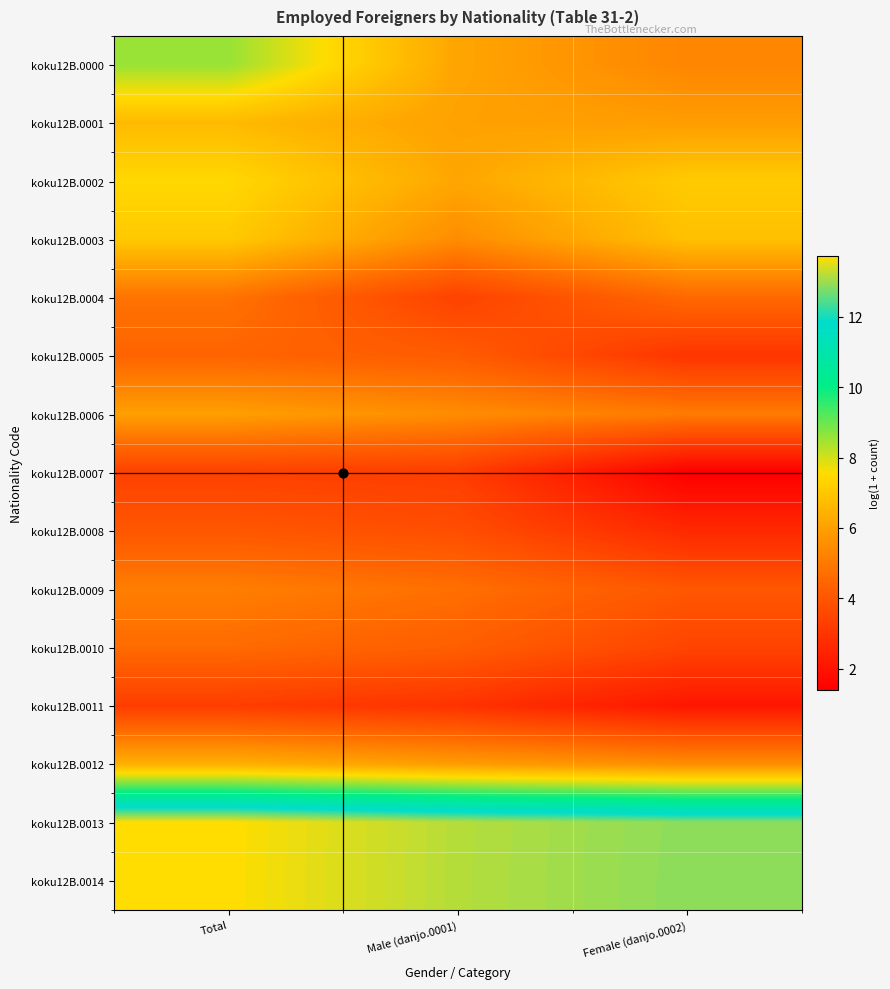

Reading right to left, list all the values displayed in this chart.

koku12B.0000: Female (danjo.0002)=5.3	Male (danjo.0001)=6.1	Total=8.6
koku12B.0001: Female (danjo.0002)=5.9	Male (danjo.0001)=6.0	Total=6.7
koku12B.0002: Female (danjo.0002)=7.1	Male (danjo.0001)=6.2	Total=7.4
koku12B.0003: Female (danjo.0002)=6.8	Male (danjo.0001)=5.5	Total=7.1
koku12B.0004: Female (danjo.0002)=4.6	Male (danjo.0001)=3.4	Total=4.8
koku12B.0005: Female (danjo.0002)=3.0	Male (danjo.0001)=4.2	Total=4.4
koku12B.0006: Female (danjo.0002)=5.0	Male (danjo.0001)=5.5	Total=6.0
koku12B.0007: Female (danjo.0002)=1.4	Male (danjo.0001)=3.3	Total=3.4
koku12B.0008: Female (danjo.0002)=2.6	Male (danjo.0001)=3.8	Total=4.0
koku12B.0009: Female (danjo.0002)=4.0	Male (danjo.0001)=4.7	Total=5.1
koku12B.0010: Female (danjo.0002)=3.5	Male (danjo.0001)=4.2	Total=4.6
koku12B.0011: Female (danjo.0002)=2.1	Male (danjo.0001)=2.9	Total=3.3
koku12B.0012: Female (danjo.0002)=5.5	Male (danjo.0001)=5.9	Total=6.4
koku12B.0013: Female (danjo.0002)=12.9	Male (danjo.0001)=13.2	Total=13.7
koku12B.0014: Female (danjo.0002)=12.9	Male (danjo.0001)=13.2	Total=13.7